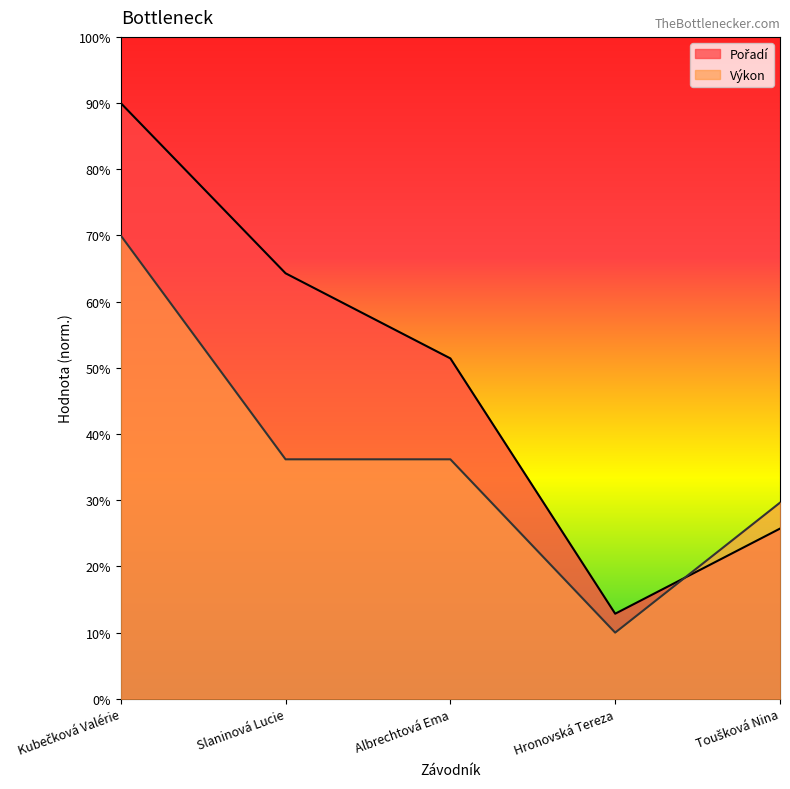

How many times do Pořadí and Výkon cross each other?

1